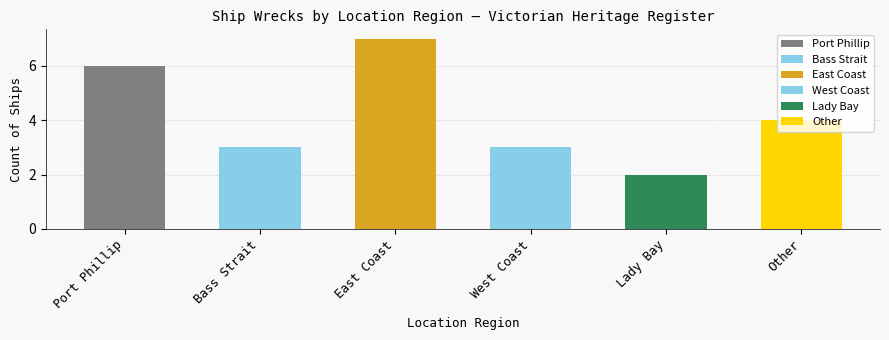

What is the approximate value at Bass Strait?

3